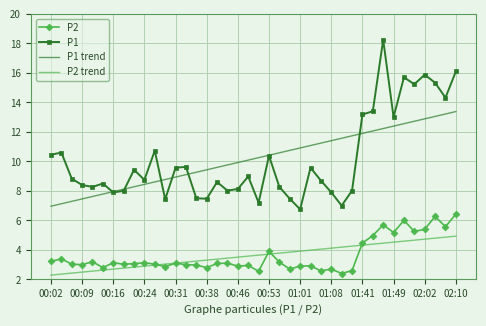

Which series has the largest range (max minus min)?

P1